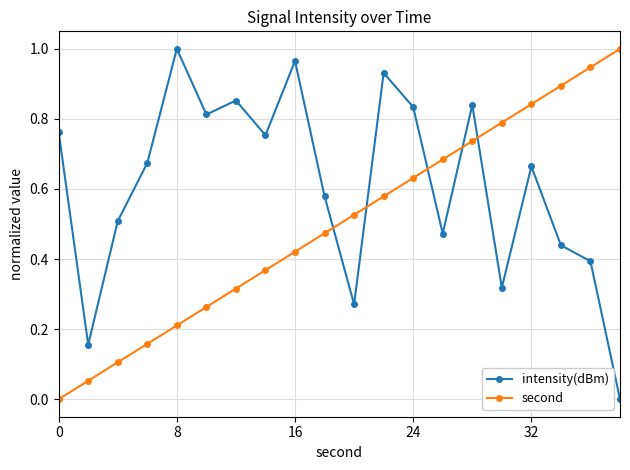

What is the sum of all intensity(dBm) values?

12.2